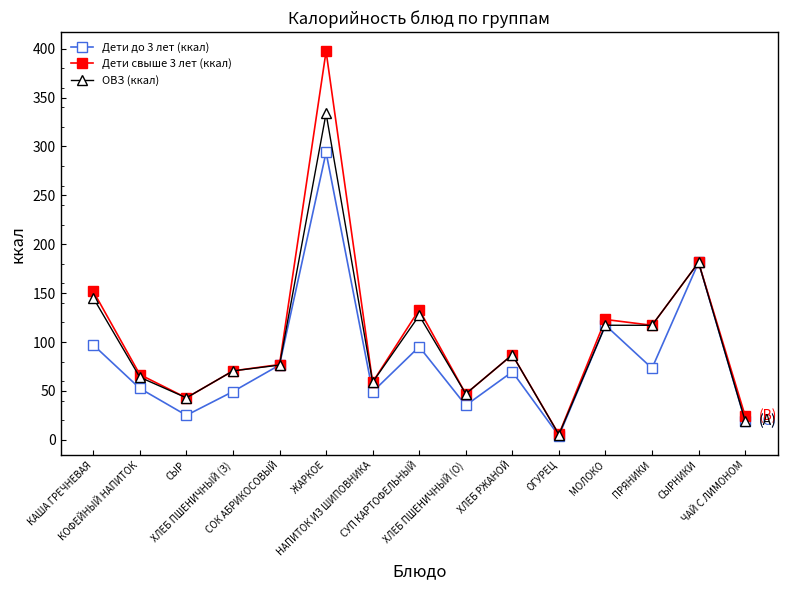

What is the label of the 7th point from the right?

ХЛЕБ ПШЕНИЧНЫЙ (О)